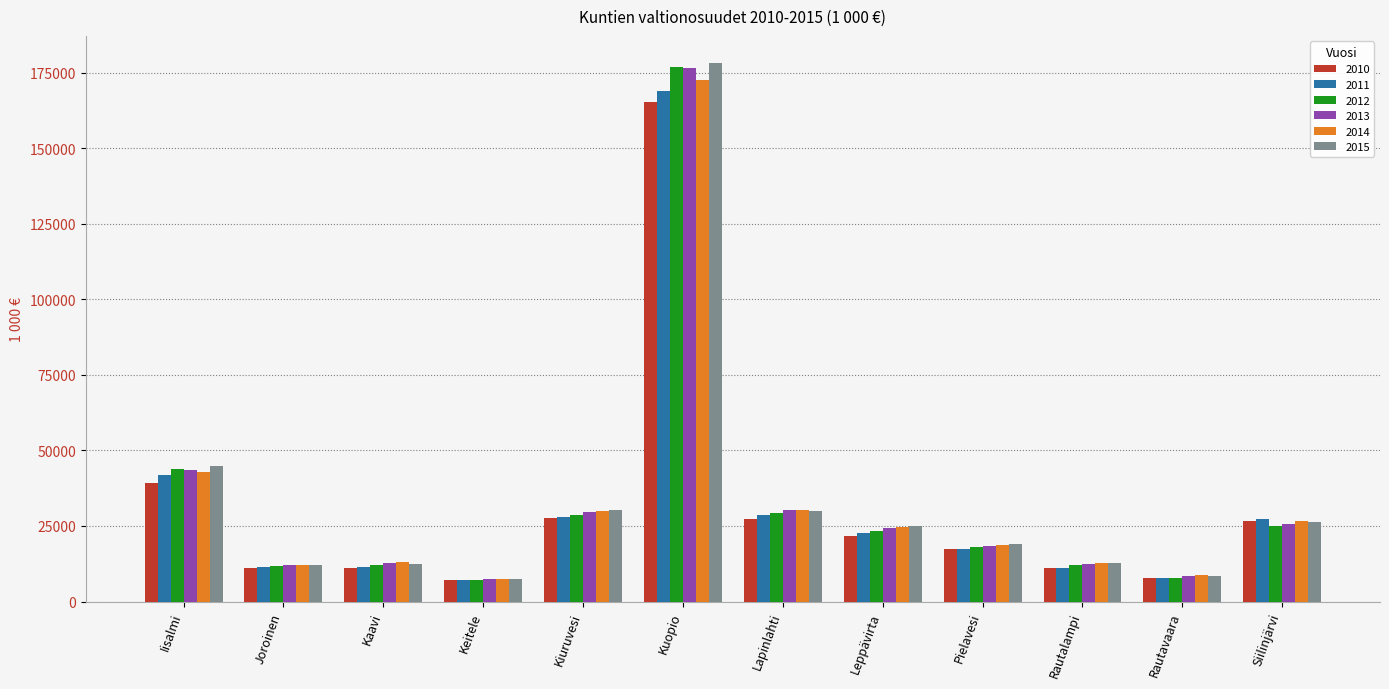

What is the sum of the 2013 values at Kiuruvesi and Rautavaara?

37988.2